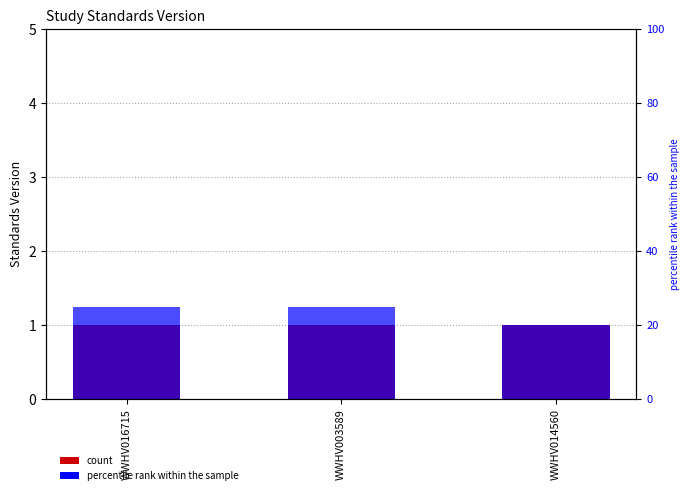

At which category is the sum across all series the highest?

WWHV016715